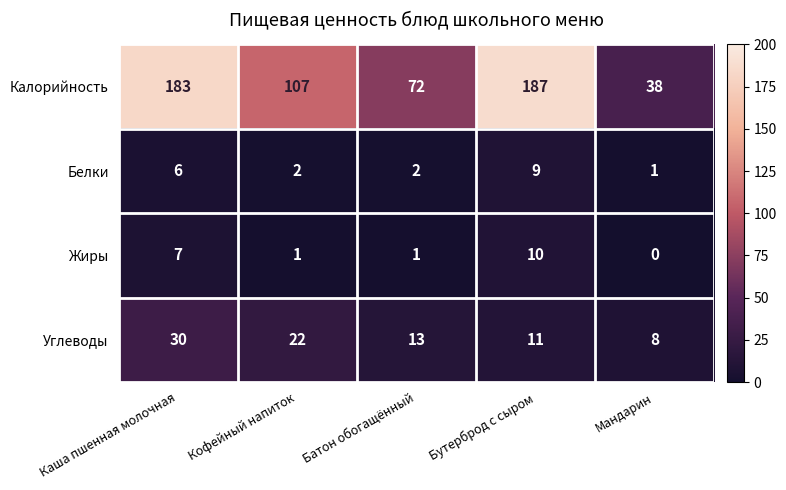

What is the maximum value shown in the chart?

187